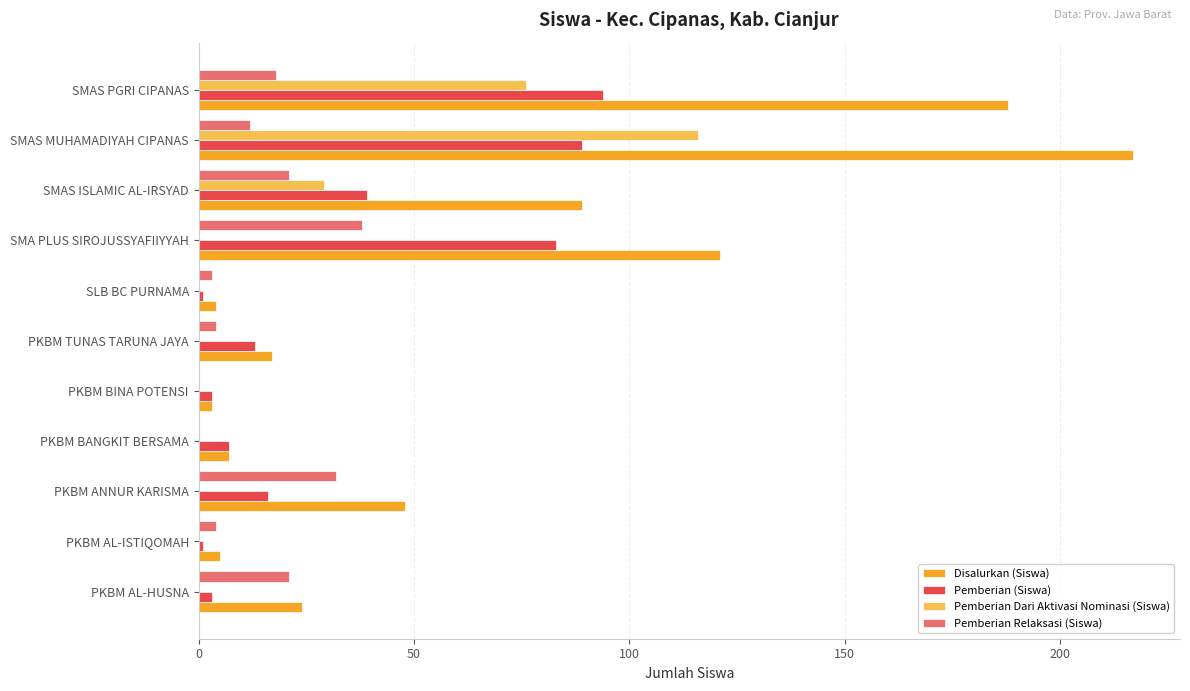

Which series has the widest spread of values?

Disalurkan (Siswa)